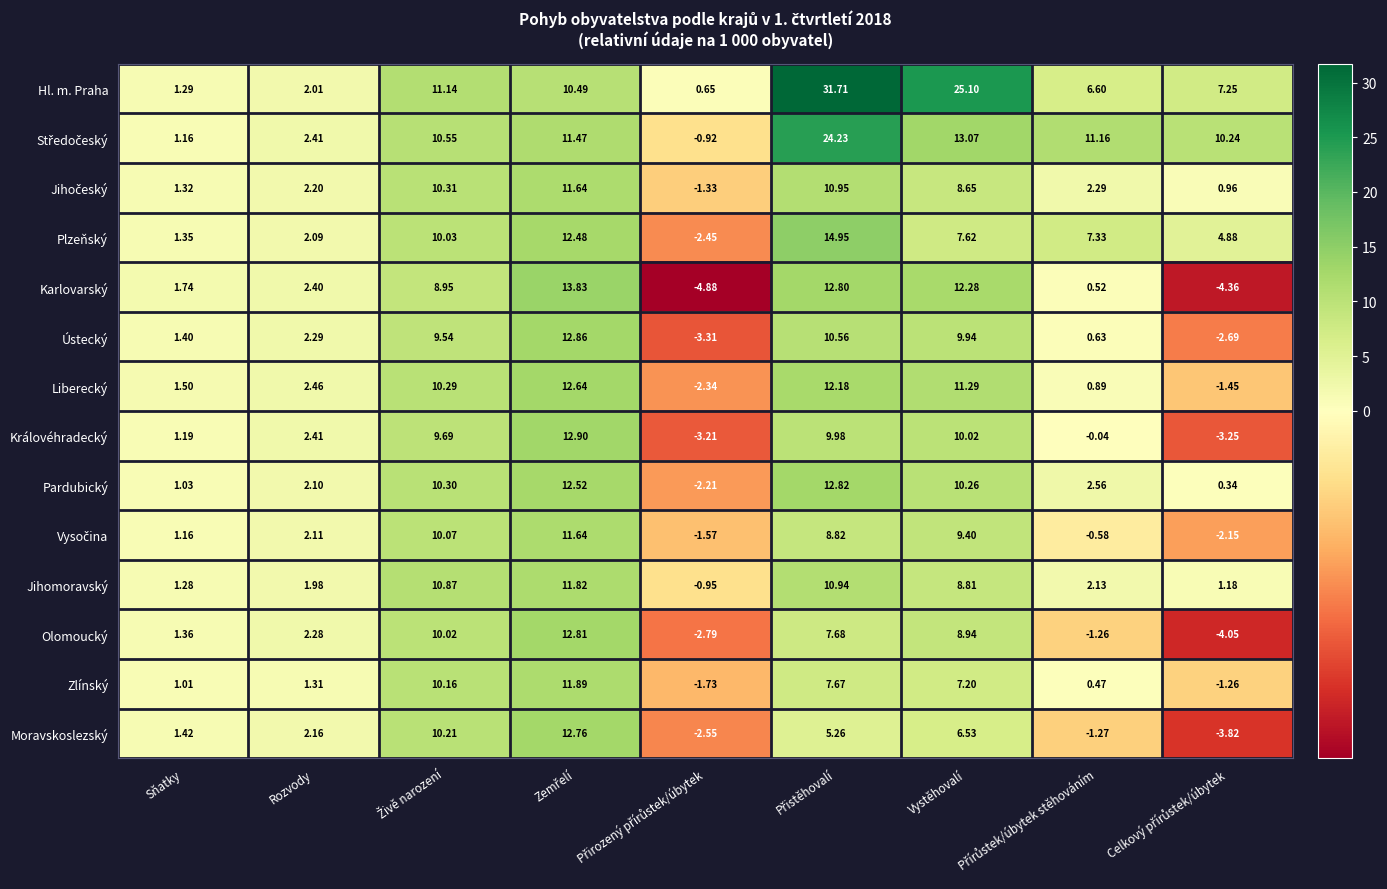

Which series has the largest total across all categories?

Hl. m. Praha